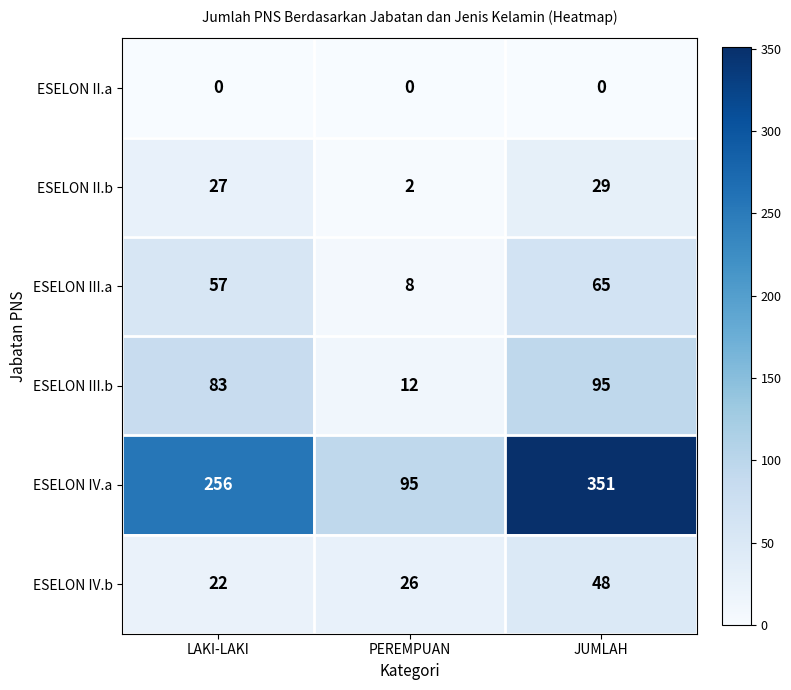

Which series changed the most between LAKI-LAKI and JUMLAH?

ESELON IV.a